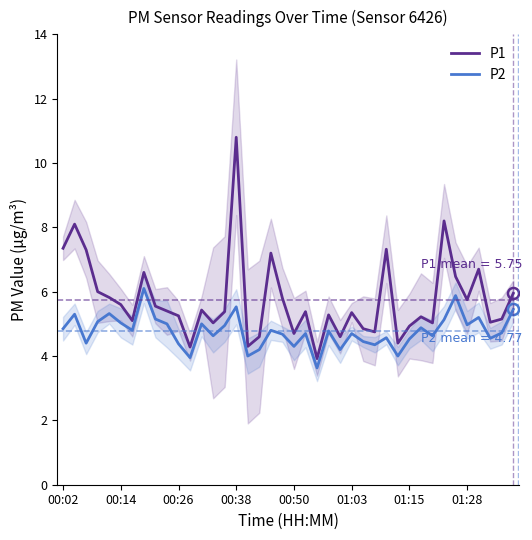

Is it true that P1 equals 5.2 at 00:26?

True